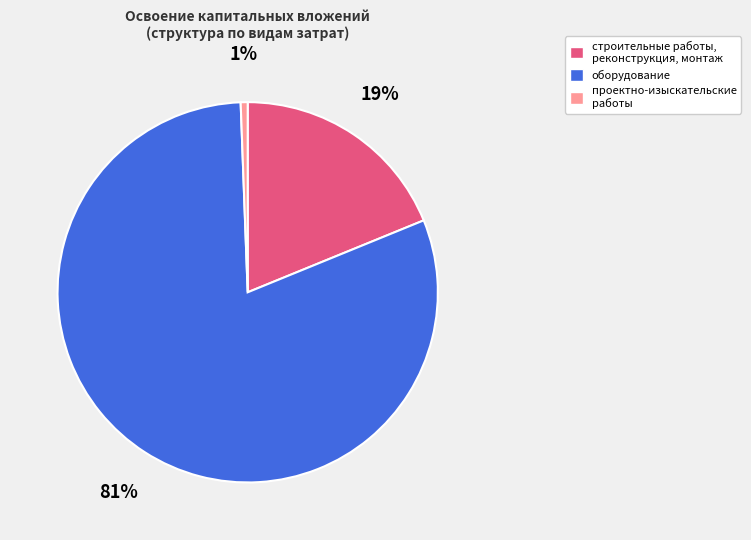

Count the number of slices in the pie.

3